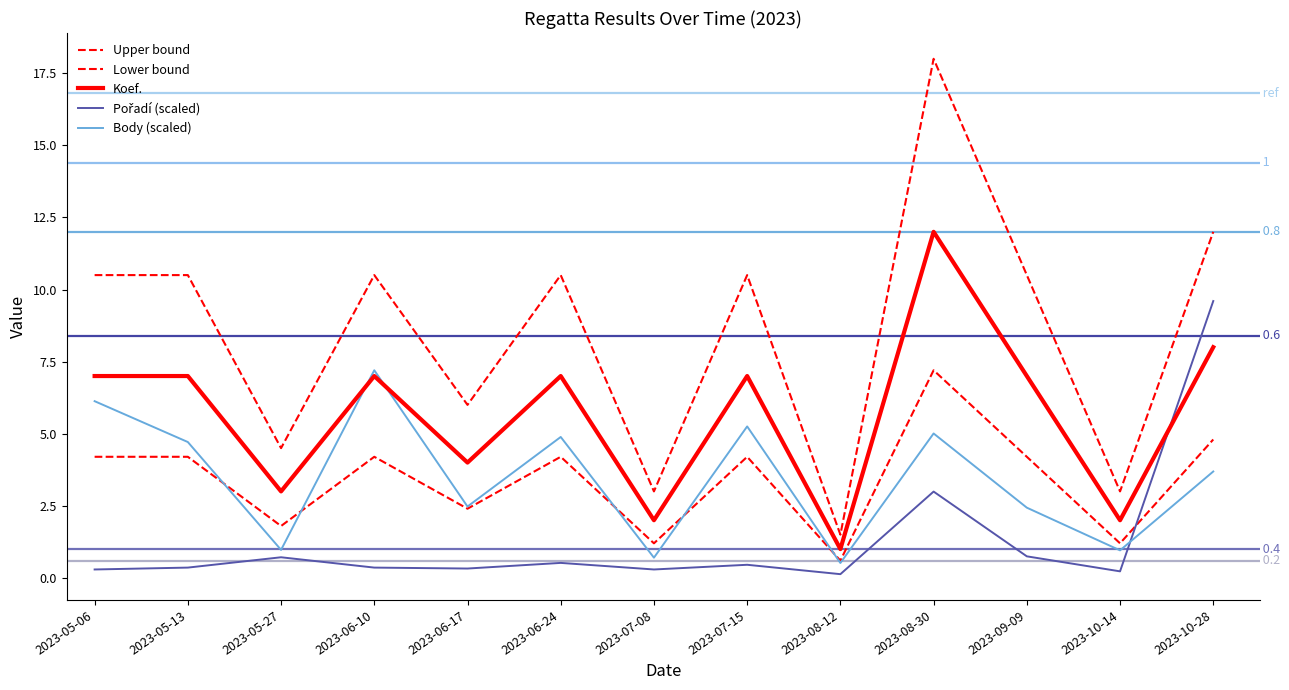

Does the chart display data point markers on the line(s)?

No